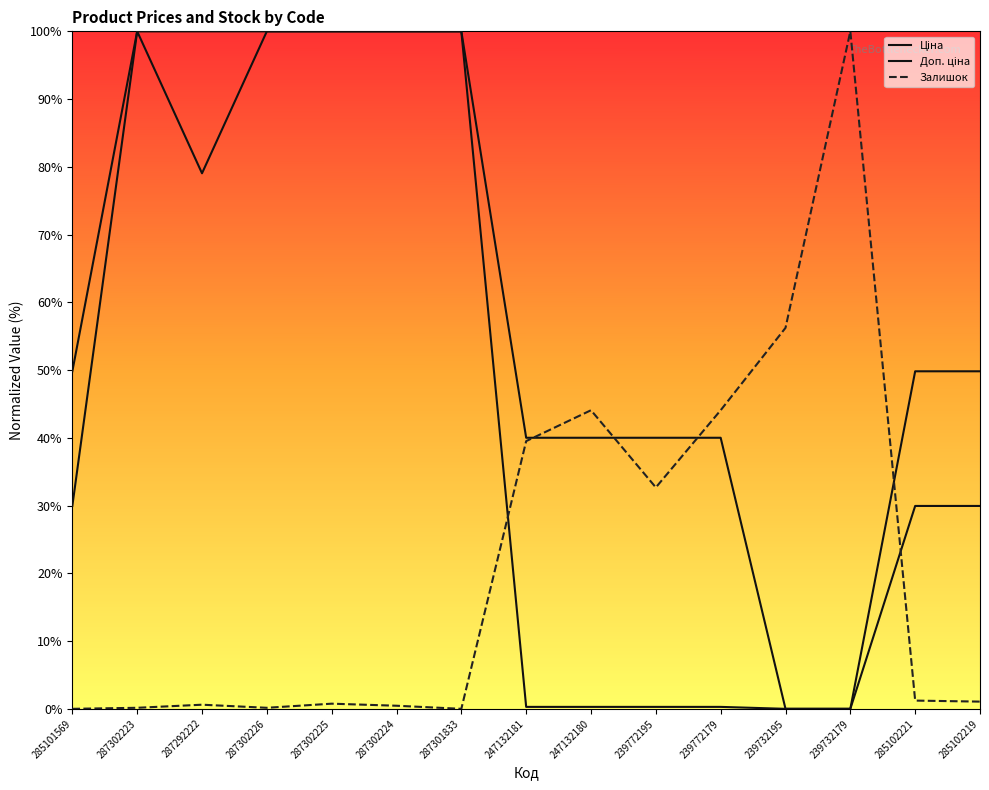

True or false: Доп. ціна has more than 1 points higher than both neighbors.

False